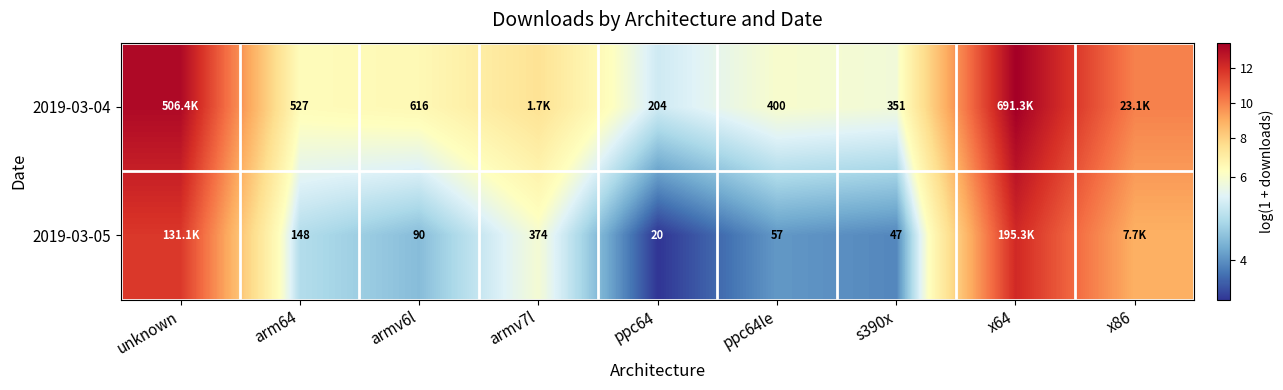

What is the average value of the 2019-03-04 series?

8.2